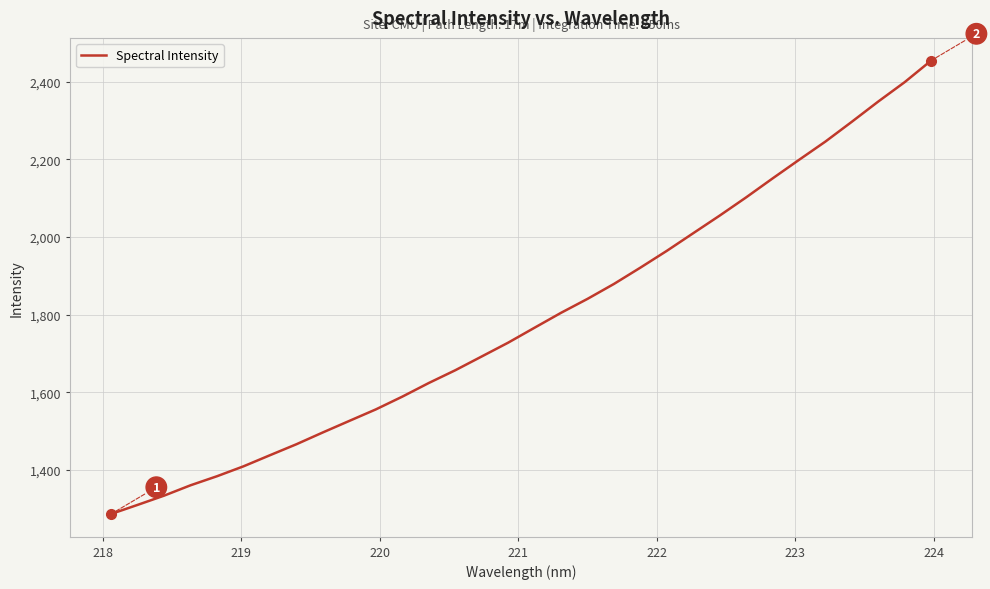

What is the maximum value shown in the chart?

2455.1